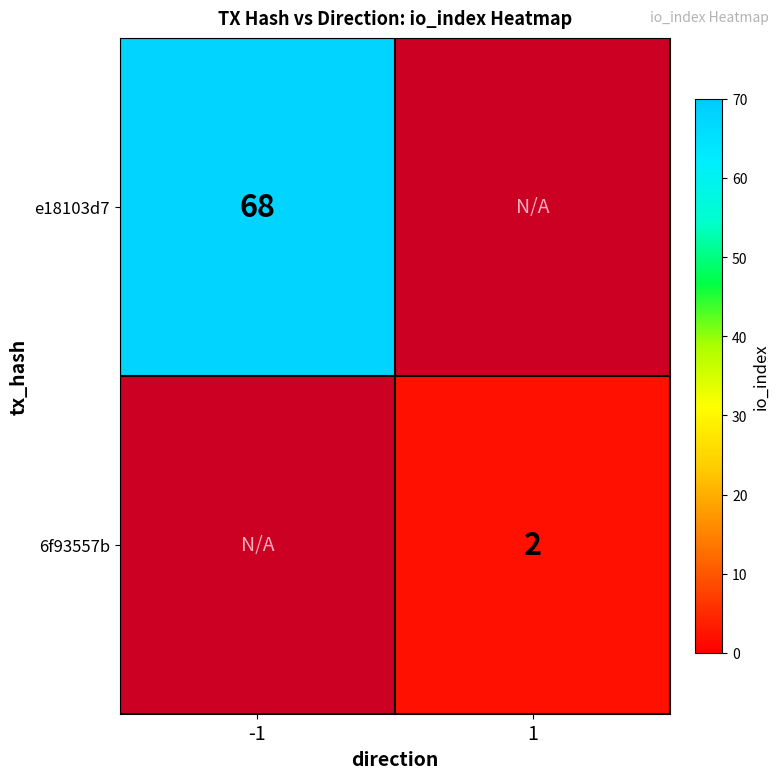

The value of e18103d7 at -1 is 46. True or false?

False